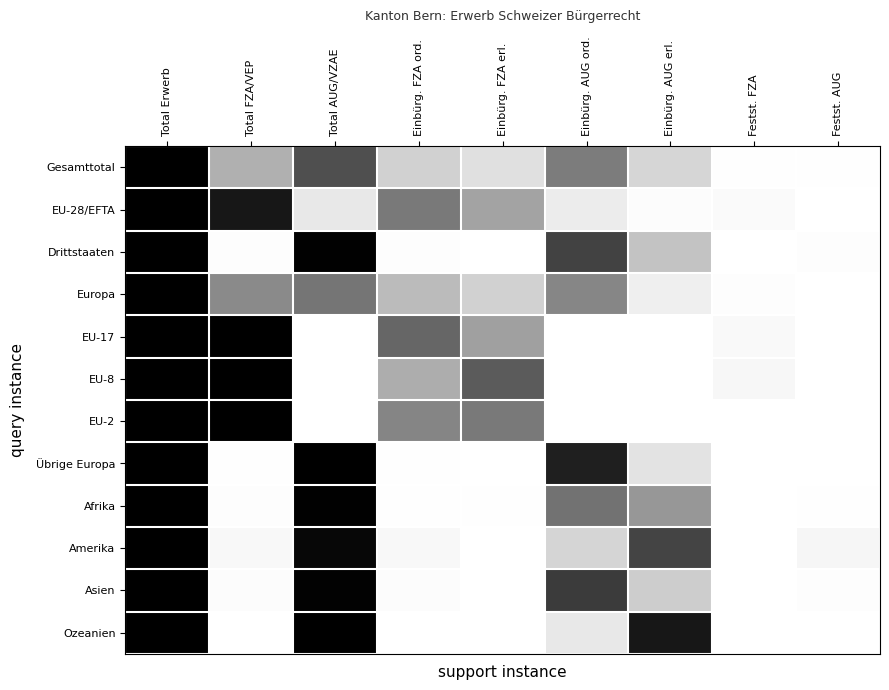

At Einbürg. AUG ord., list the series in order from smallest to largest.

EU-17, EU-8, EU-2, EU-28/EFTA, Ozeanien, Amerika, Europa, Gesamttotal, Afrika, Drittstaaten, Asien, Übrige Europa